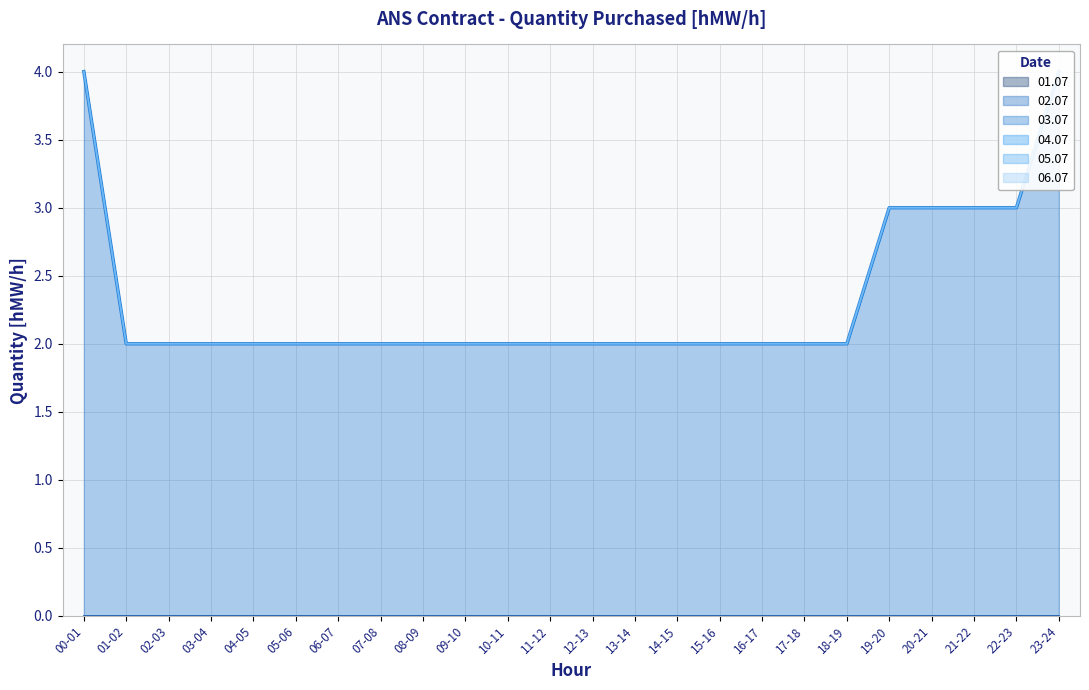

Does the chart have visible grid lines?

Yes